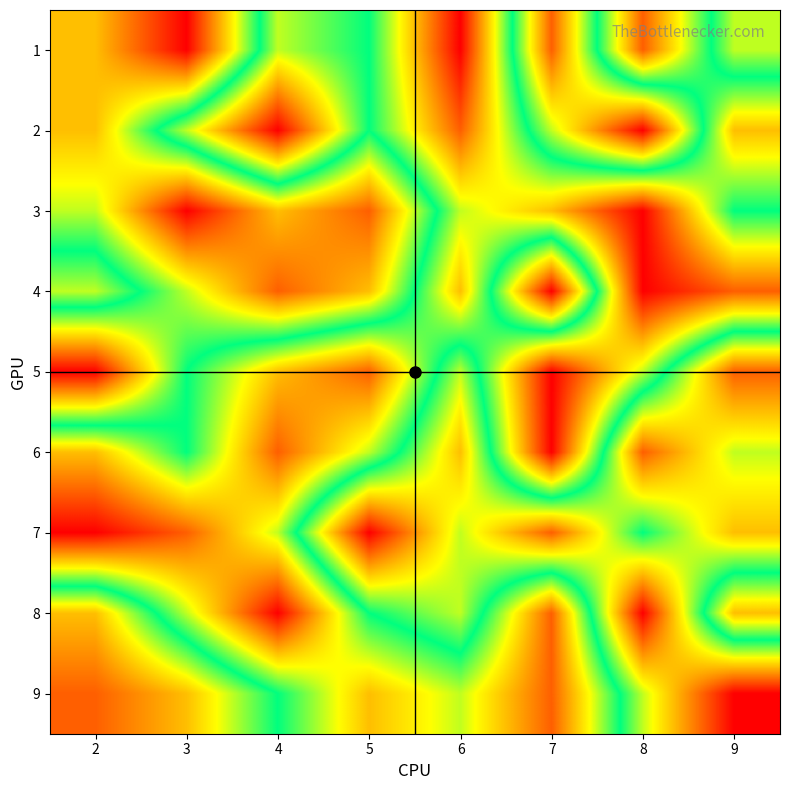

Reading right to left, extract all data points from this chart.

1: 9=4	8=8	7=2	6=9	5=5	4=6	3=1	2=3
2: 9=7	8=1	7=4	6=8	5=5	4=9	3=6	2=3
3: 9=5	8=9	7=7	6=6	5=2	4=3	3=1	2=4
4: 9=8	8=9	7=1	6=7	5=3	4=2	3=4	2=6
5: 9=2	8=6	7=9	6=4	5=8	4=7	3=5	2=1
6: 9=4	8=2	7=9	6=3	5=6	4=8	3=5	2=7
7: 9=3	8=5	7=2	6=4	5=1	4=6	3=8	2=9
8: 9=7	8=1	7=8	6=4	5=5	4=9	3=6	2=3
9: 9=1	8=4	7=8	6=6	5=7	4=5	3=3	2=2